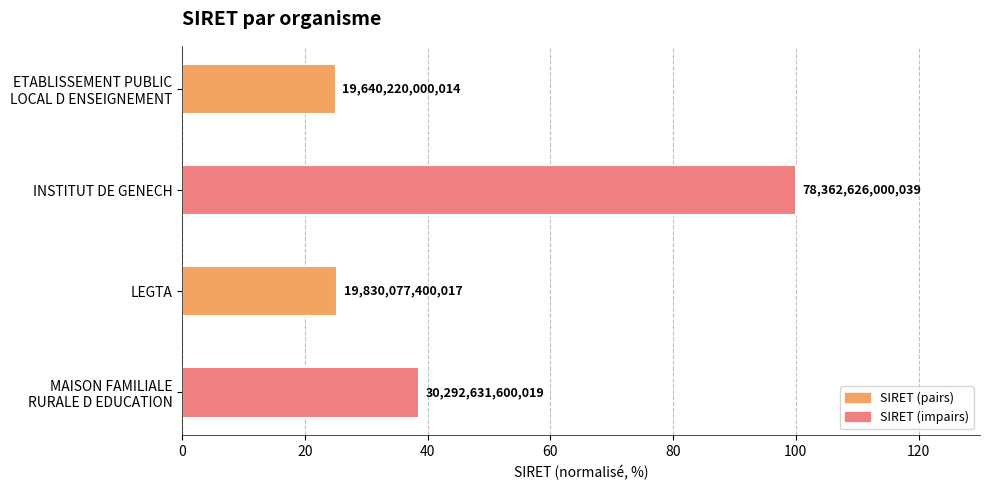

Are the bars horizontal?

Yes